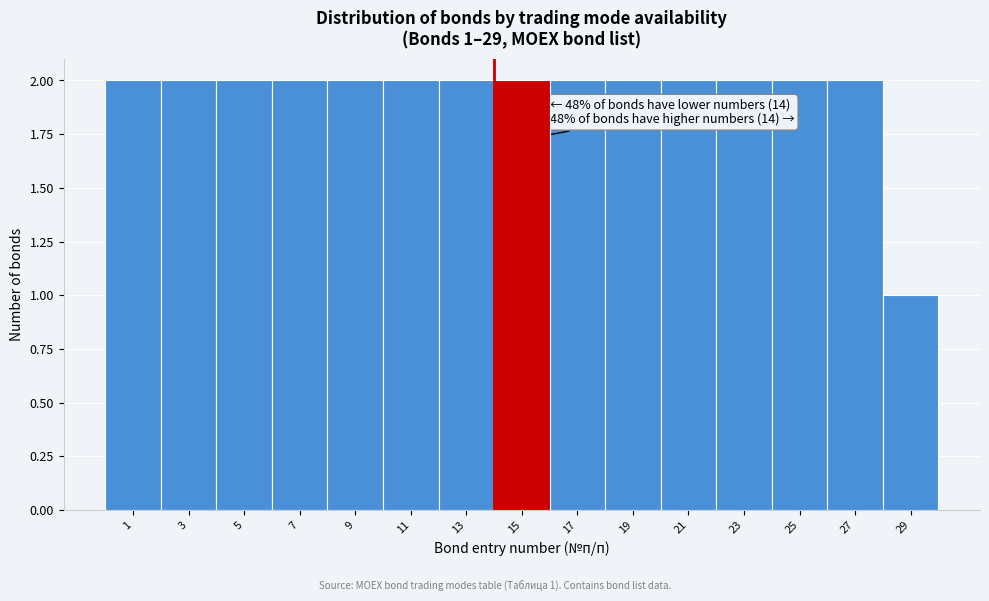

Reading right to left, transcribe all the data shown in this chart.

29=1	27=2	25=2	23=2	21=2	19=2	17=2	15=2	13=2	11=2	9=2	7=2	5=2	3=2	1=2